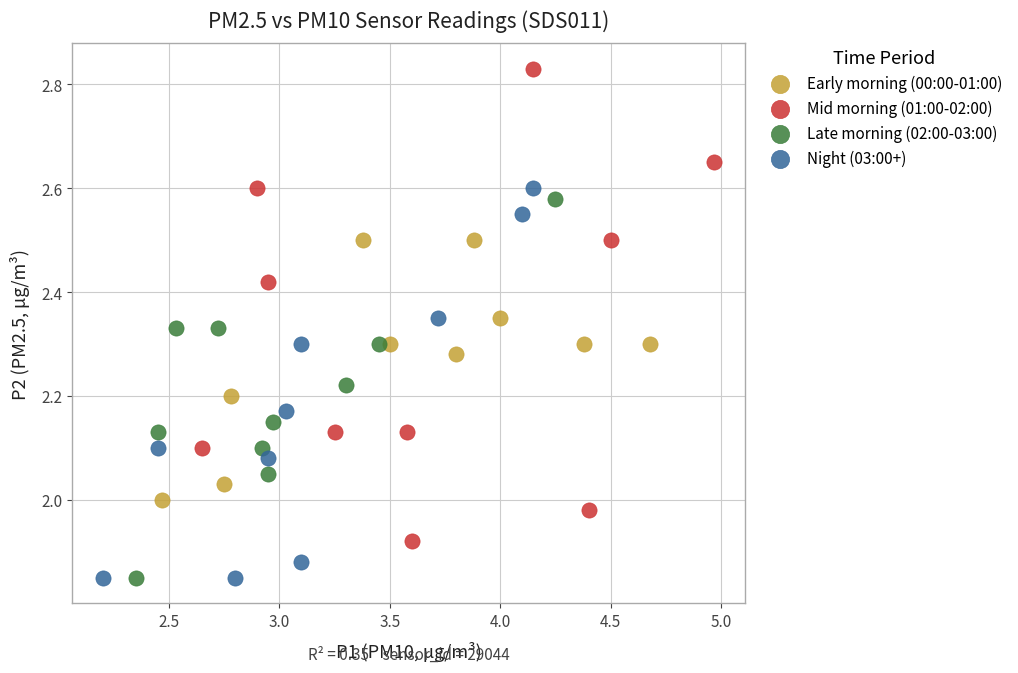

Which series has the widest spread of Y values?

Mid morning (01:00-02:00)